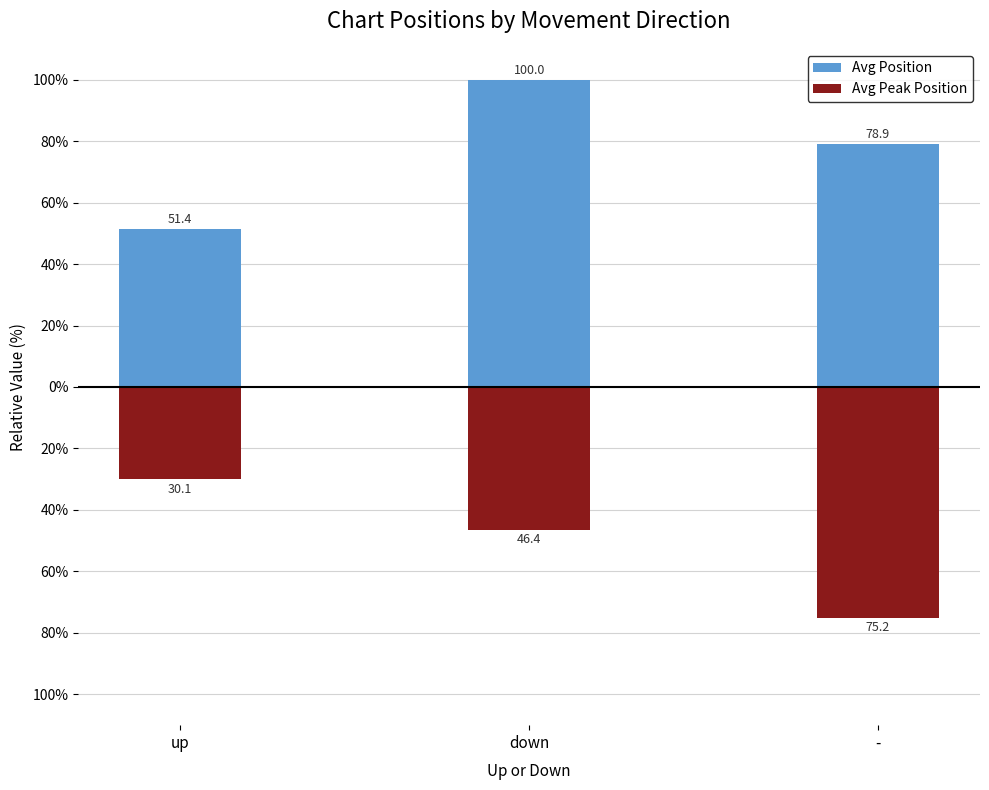

What is the average value of the Avg Peak Position series?

-50.6